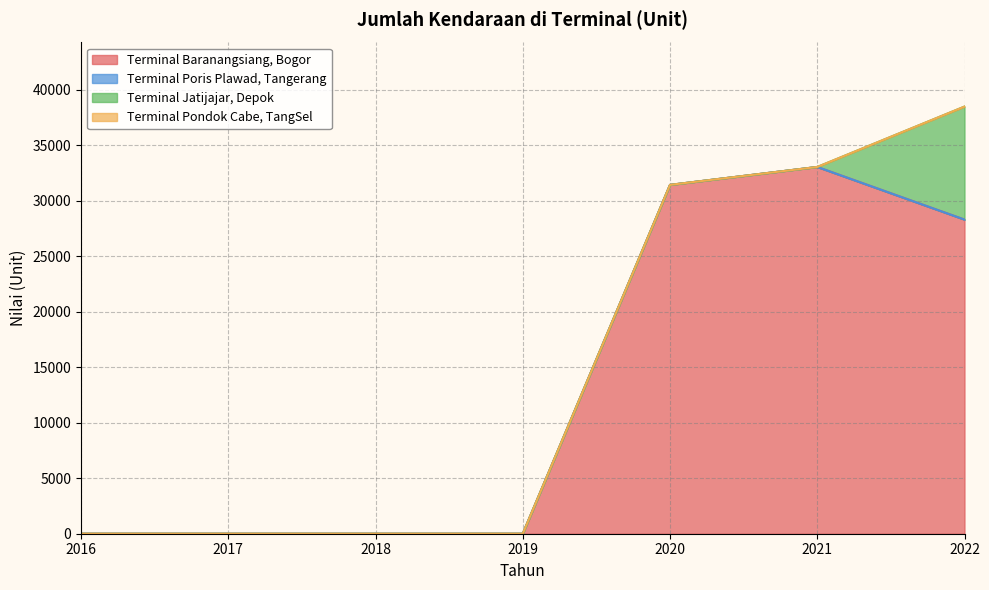

True or false: Terminal Pondok Cabe, TangSel and Terminal Poris Plawad, Tangerang cross at least once.

False